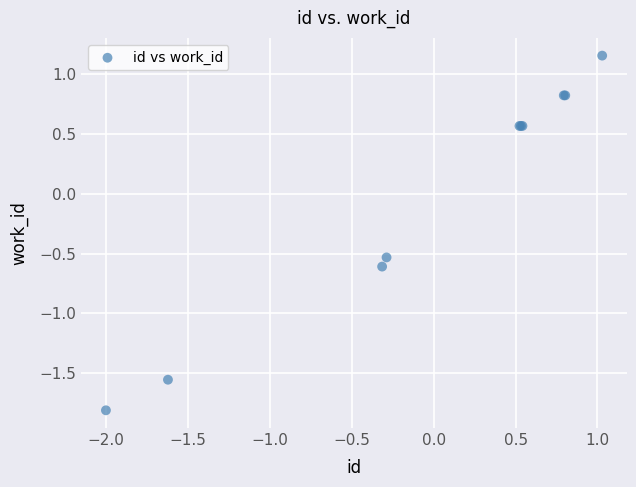

What Y value in the scatter plot is closest to 0?

-0.5